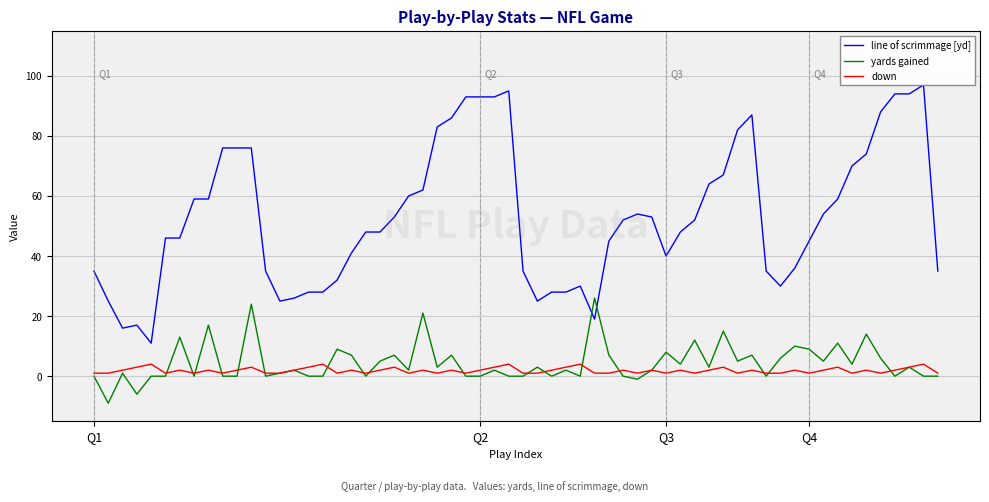

How many lines are shown in the chart?

3